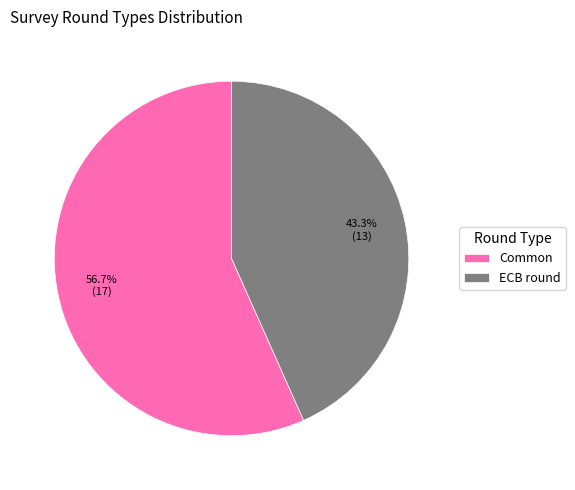

To the nearest percent, what percentage of the pie is Common?

57%